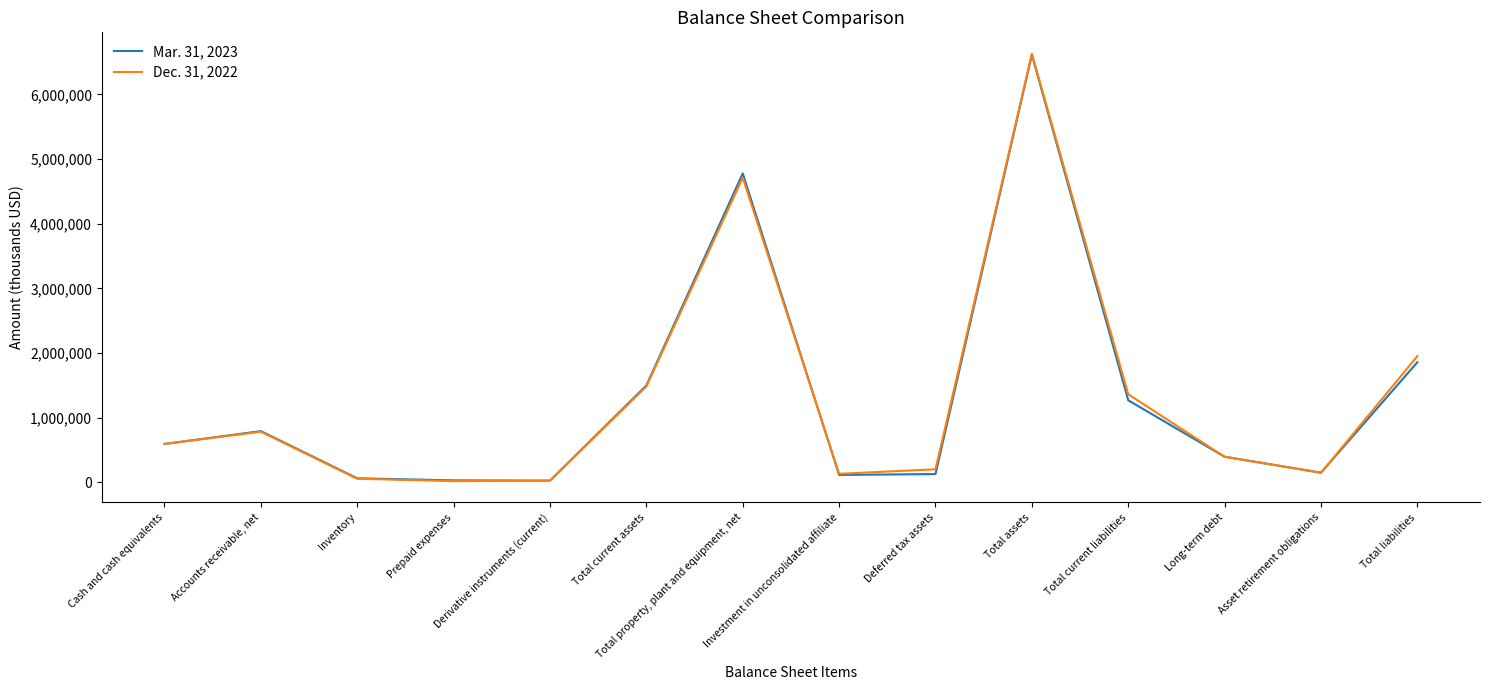

How many categories are shown in the chart?

14